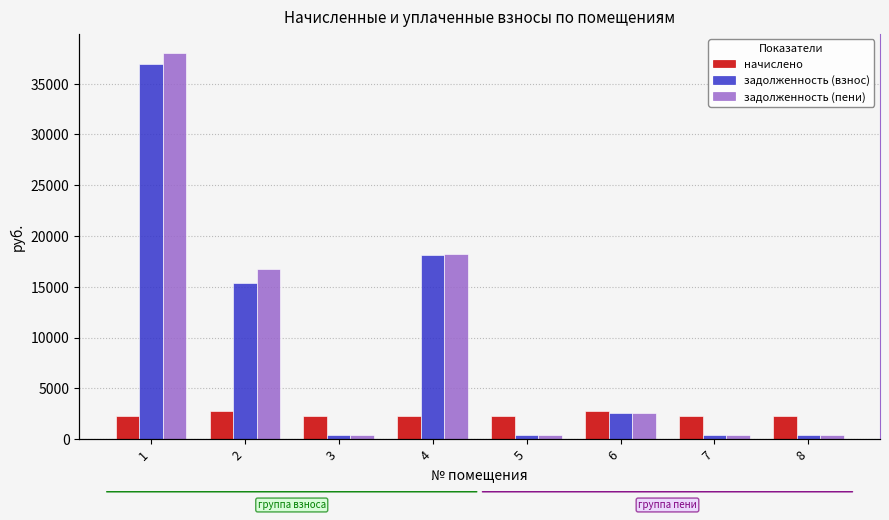

The задолженность (пени) series shows 16770.5 at 2. True or false?

True